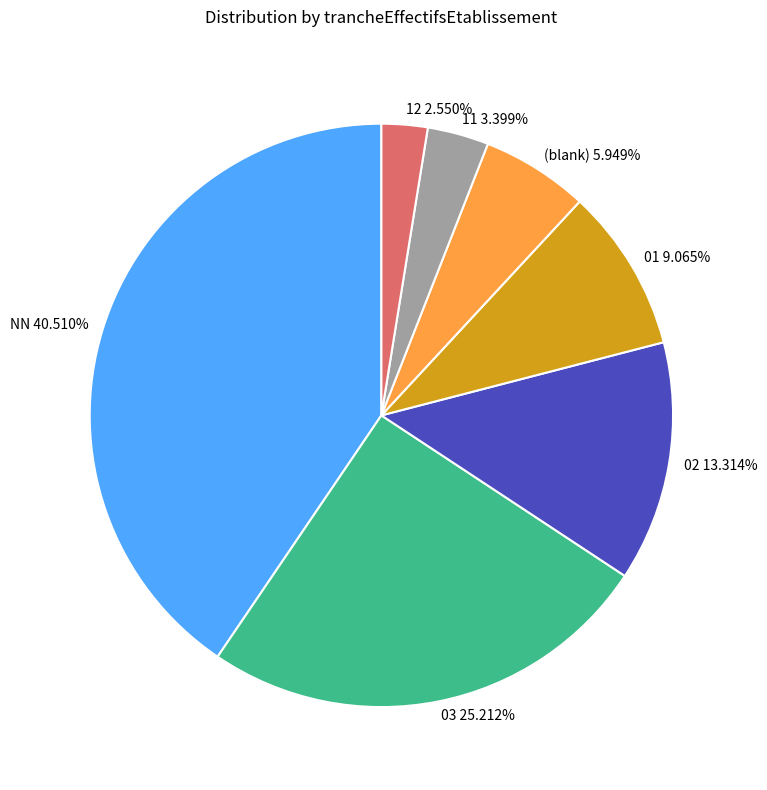

To the nearest percent, what is the average slice percentage?

14%